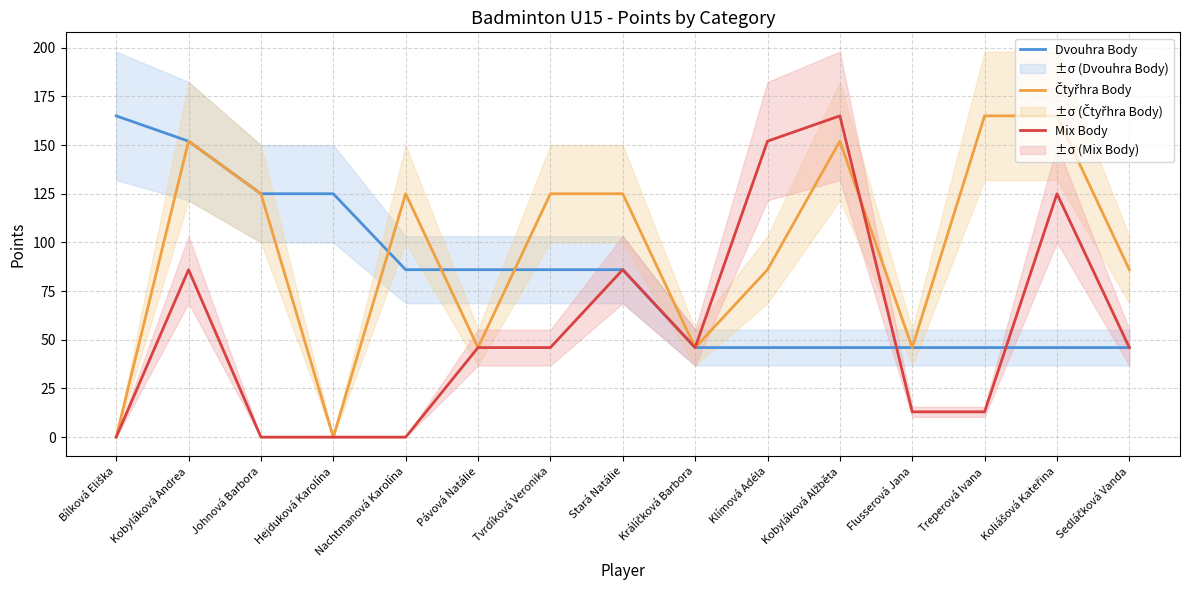

Which series has the largest range (max minus min)?

Čtyřhra Body